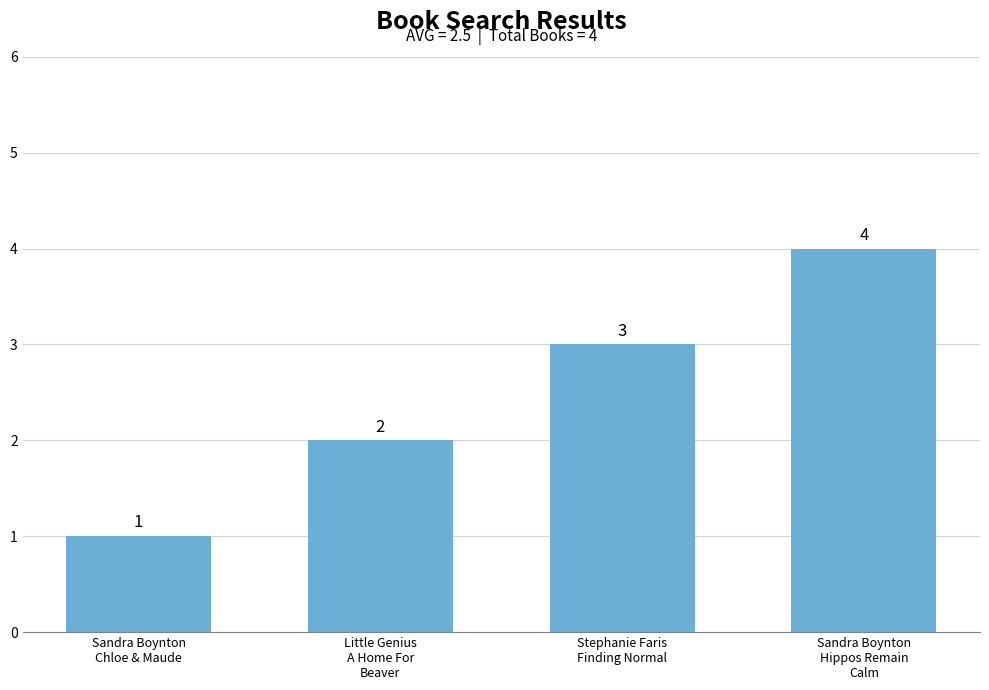

What is the difference between the values at Sandra Boynton
Chloe & Maude and Stephanie Faris
Finding Normal?

2